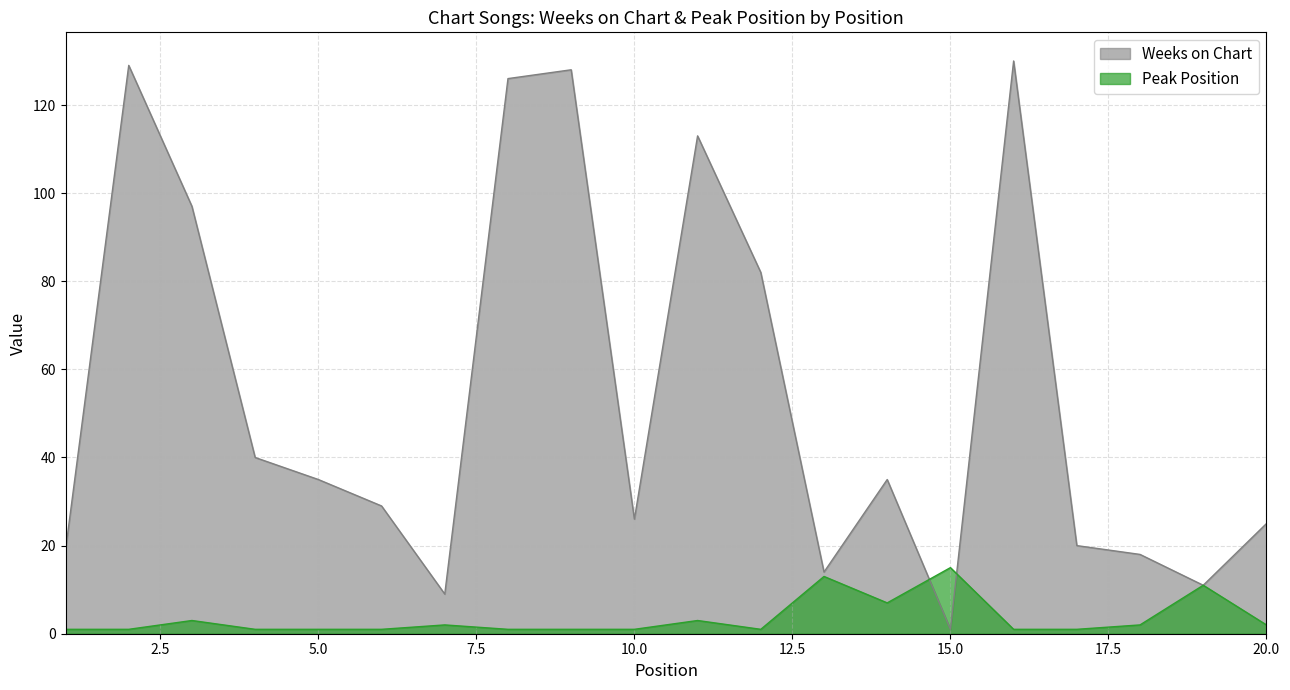

Does the chart have visible grid lines?

Yes